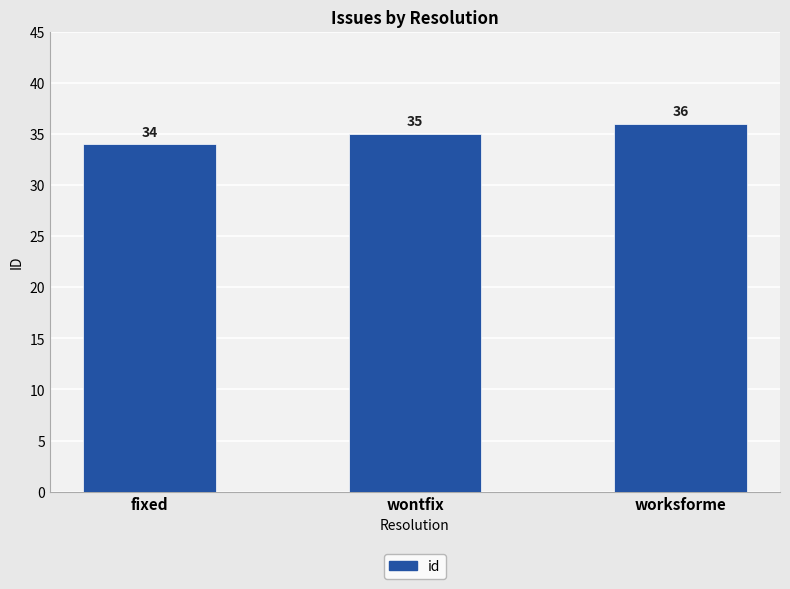

Approximately how many times larger is the value at worksforme compared to wontfix?

1.0